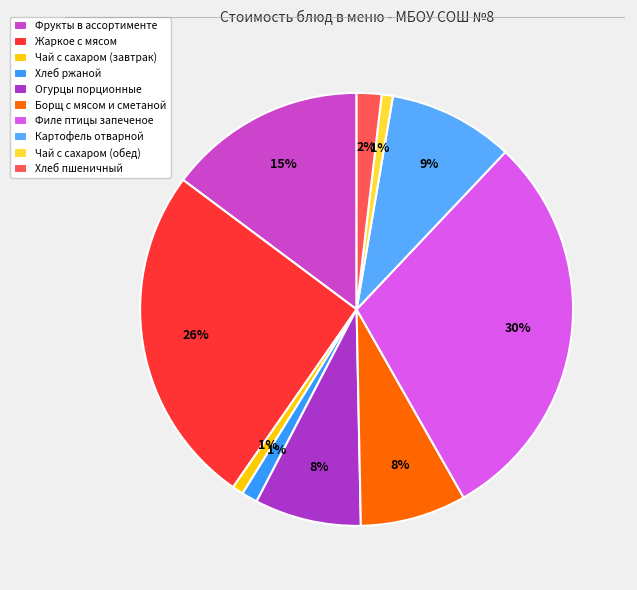

Count the number of slices in the pie.

10